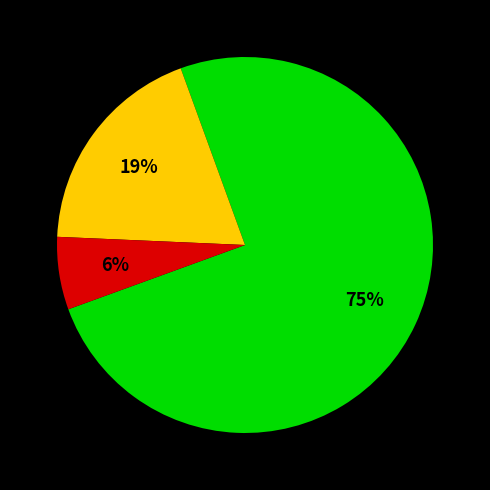

To the nearest percent, what is the average slice percentage?

33%